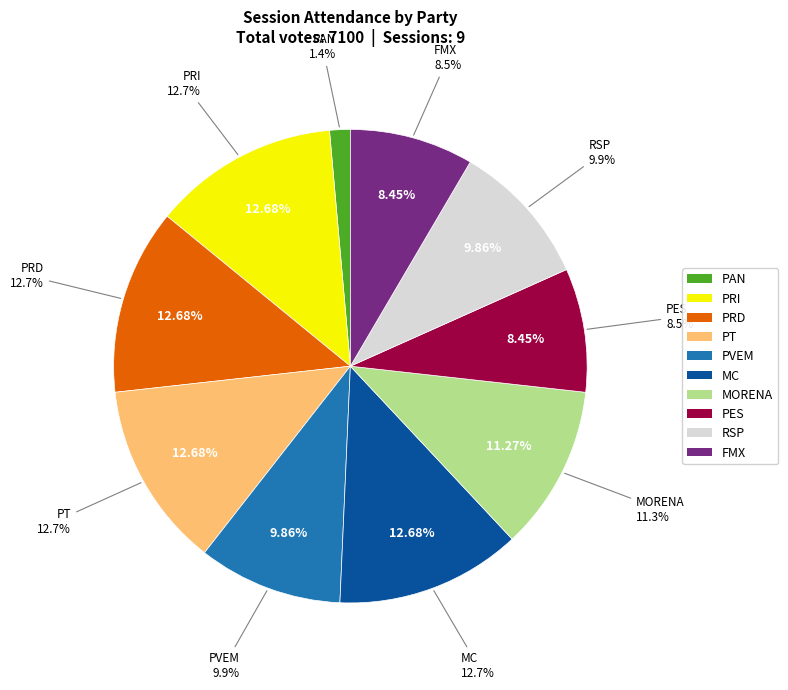

Which slice is the smallest?

PAN